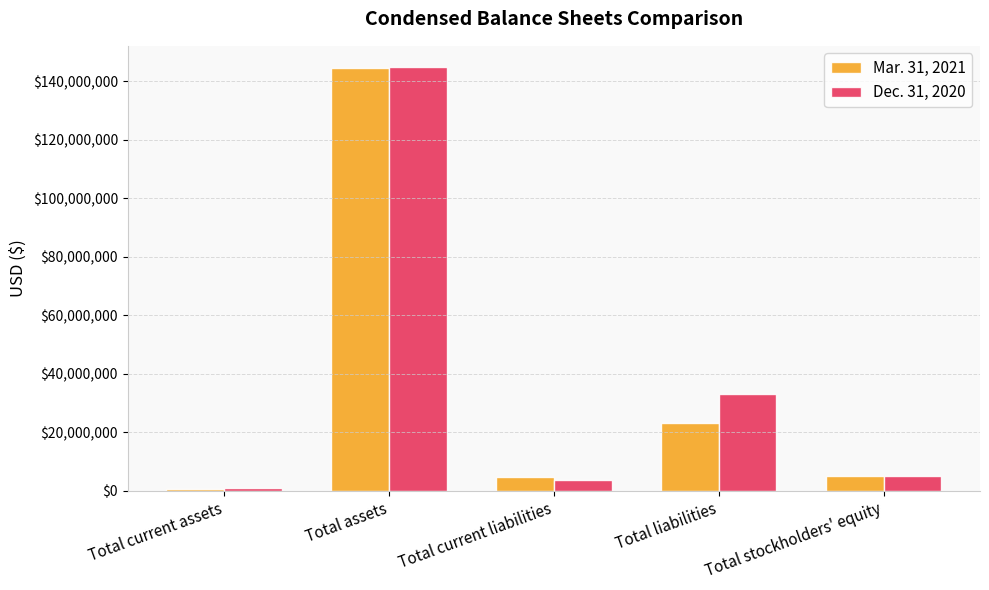

What is the label of the 2nd bar from the left?

Total assets